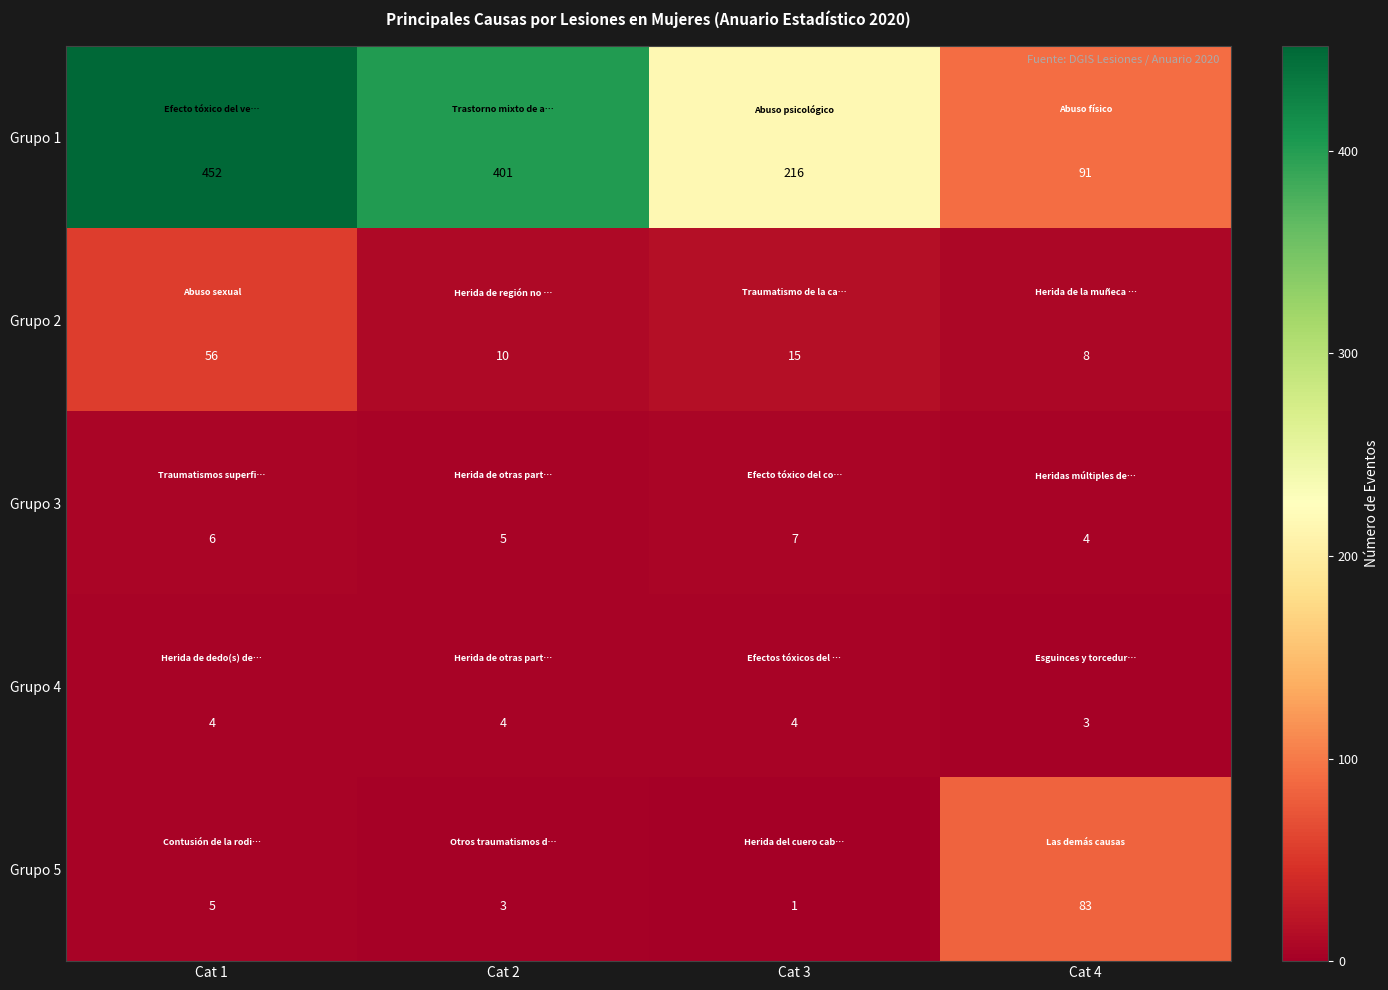

Which category has the lowest value in the Grupo 1 series?

Cat 4